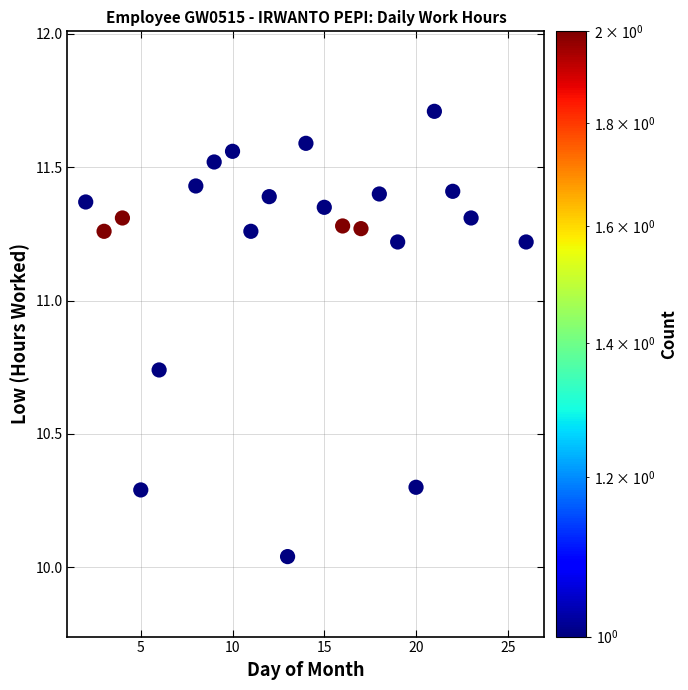

What is the range of Y values (max minus min)?

1.7